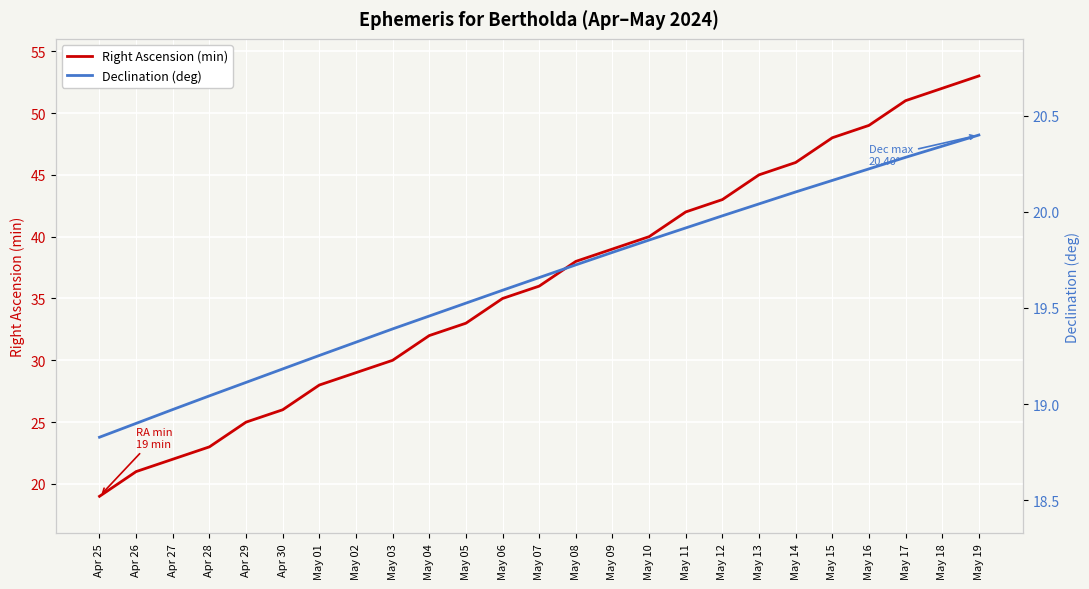

How many lines are shown in the chart?

2